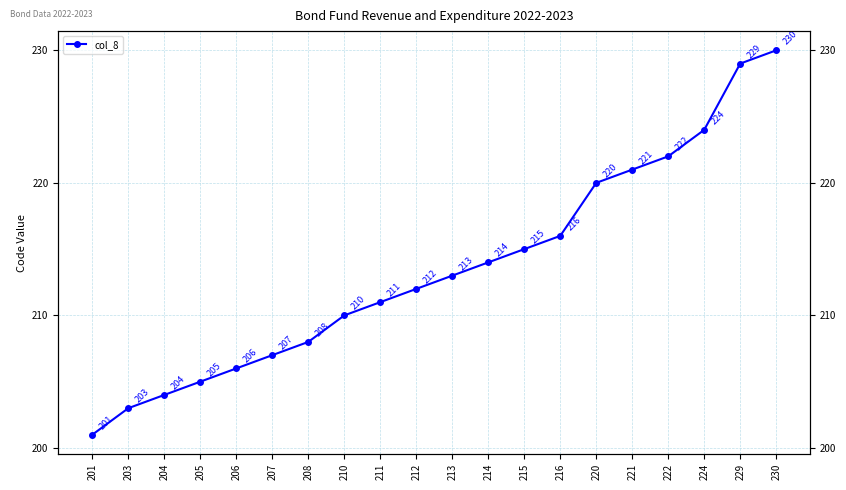

What is the sum of all values?

4271